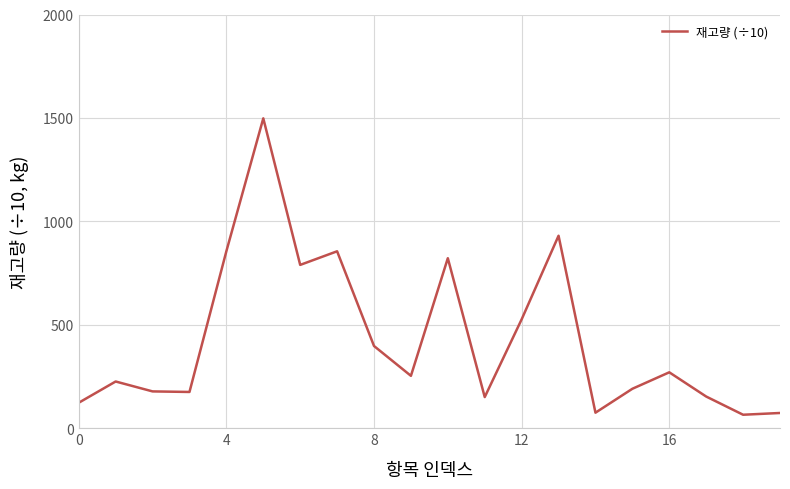

What is the difference between the maximum and minimum values?

1432.7